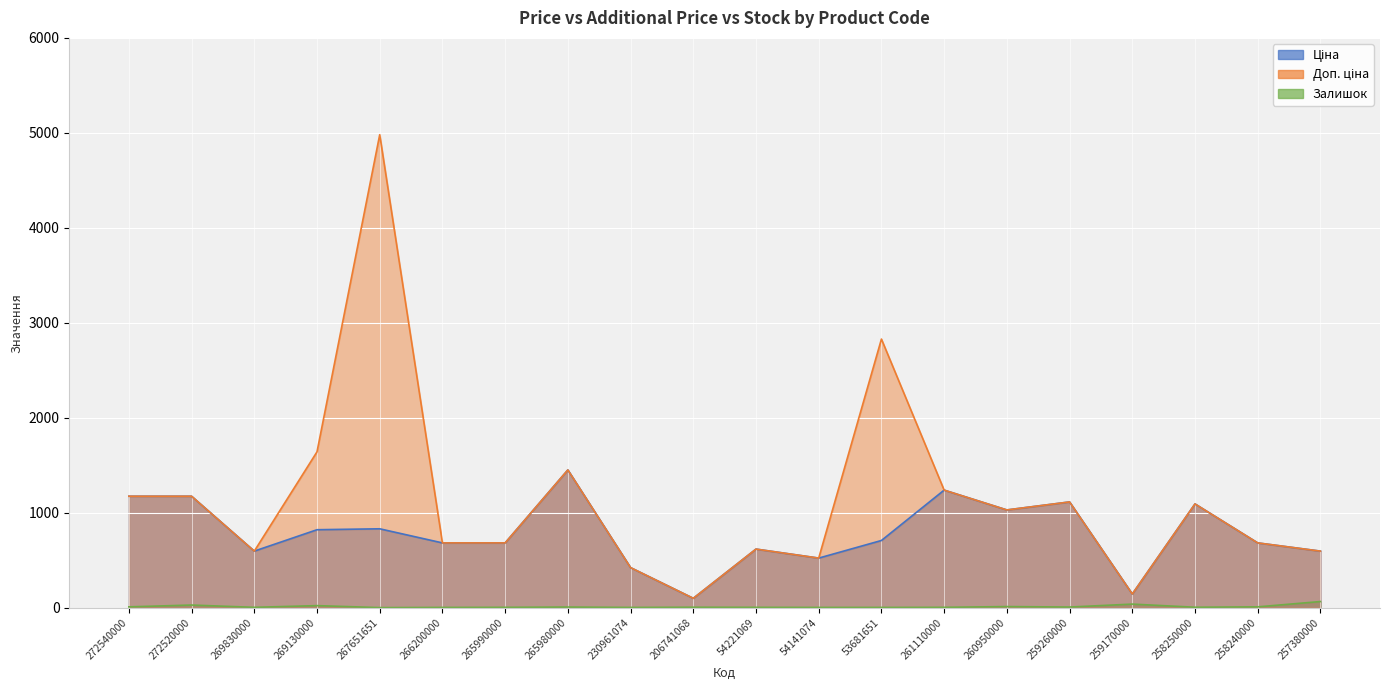

Where is Залишок line nearest to the value 32?

272520000